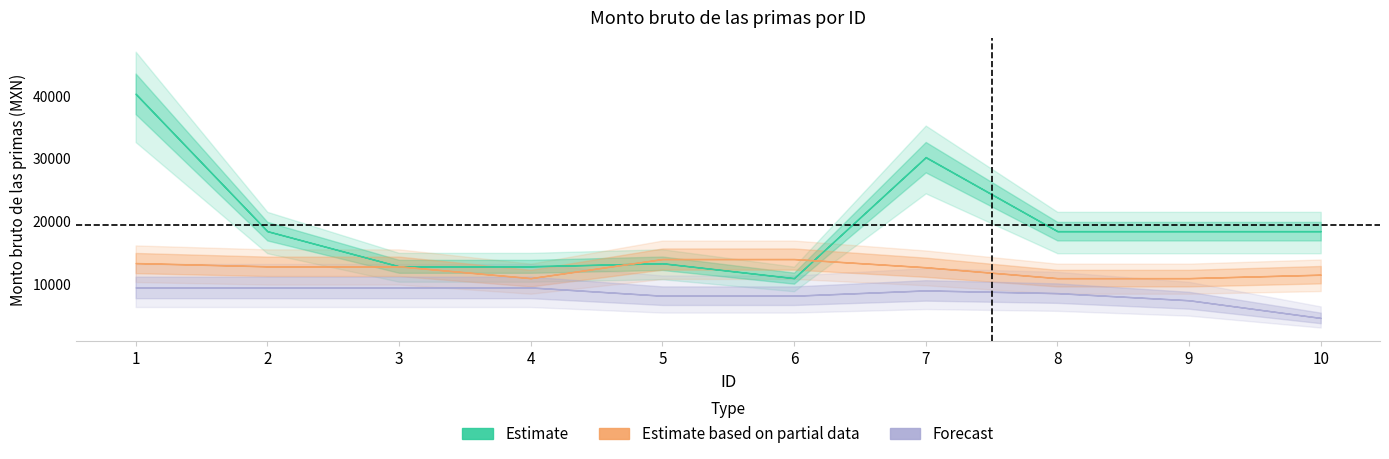

What is the sum of all Estimate values?

194736.9